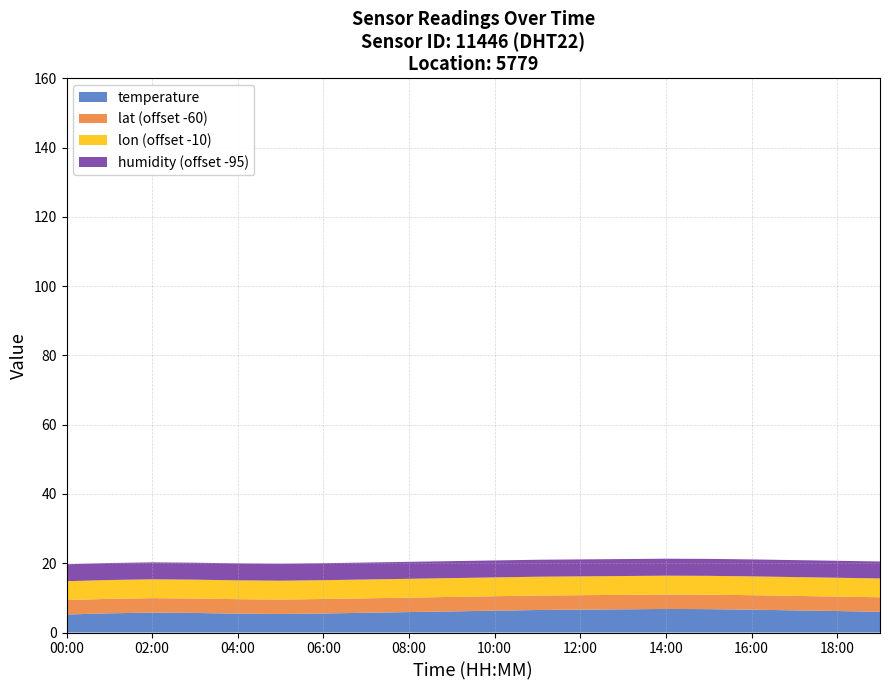

Reading left to right, what are all the values shown in this chart?

temperature: 5.2	5.5	5.8	5.7	5.5	5.3	5.5	5.7	5.9	6.1	6.3	6.5	6.6	6.7	6.8	6.8	6.6	6.4	6.2	6.0
humidity: 99.9	99.9	99.9	99.9	99.9	99.9	99.9	99.9	99.9	99.9	99.9	99.9	99.9	99.9	99.9	99.9	99.9	99.9	99.9	99.9
lat: 64.2	64.2	64.2	64.2	64.2	64.2	64.2	64.2	64.2	64.2	64.2	64.2	64.2	64.2	64.2	64.2	64.2	64.2	64.2	64.2
lon: 15.4	15.4	15.4	15.4	15.4	15.4	15.4	15.4	15.4	15.4	15.4	15.4	15.4	15.4	15.4	15.4	15.4	15.4	15.4	15.4